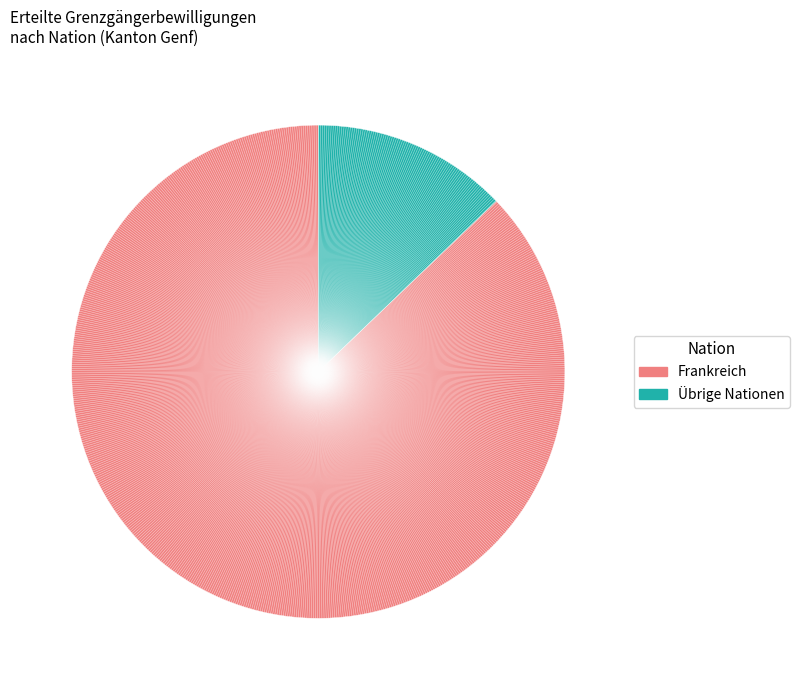

Is there any slice that represents more than half of the pie?

Yes